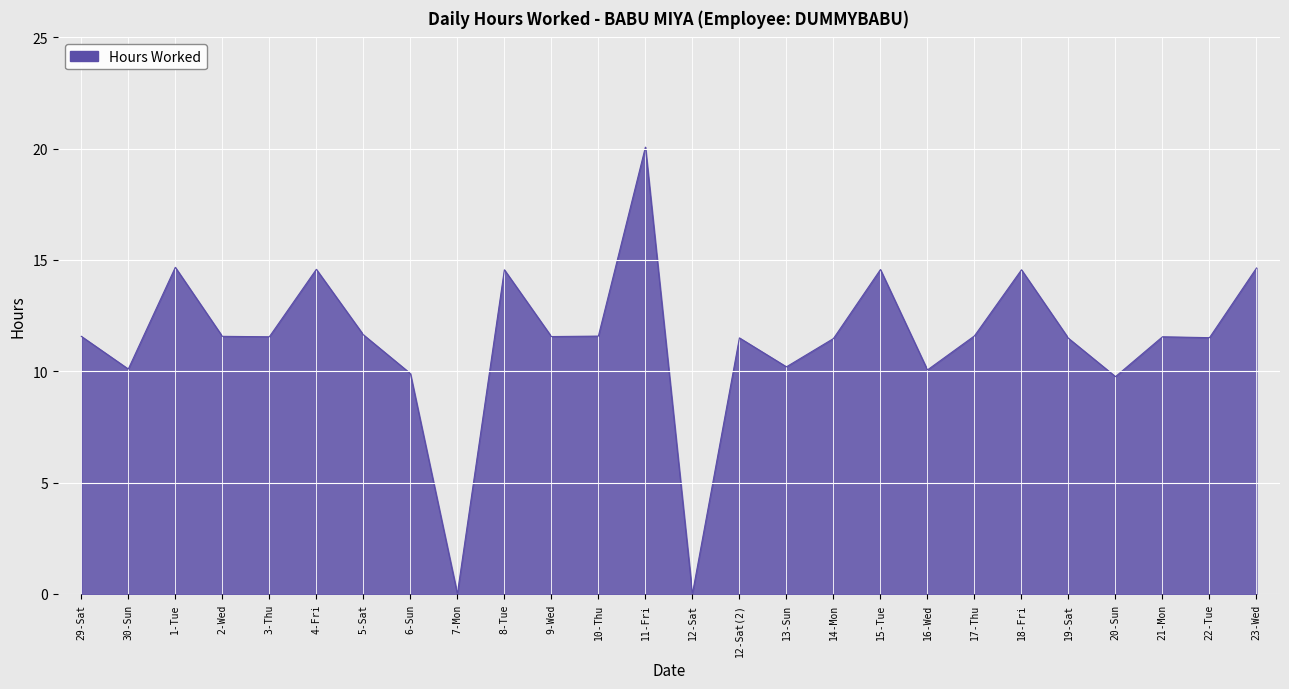

Read the value at 19-Sat.

11.5